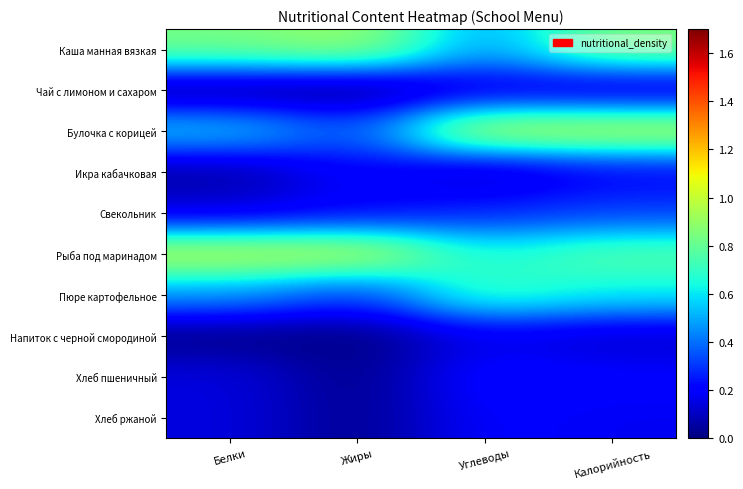

What is the spread (max minus min) of values at Белки?

1.0